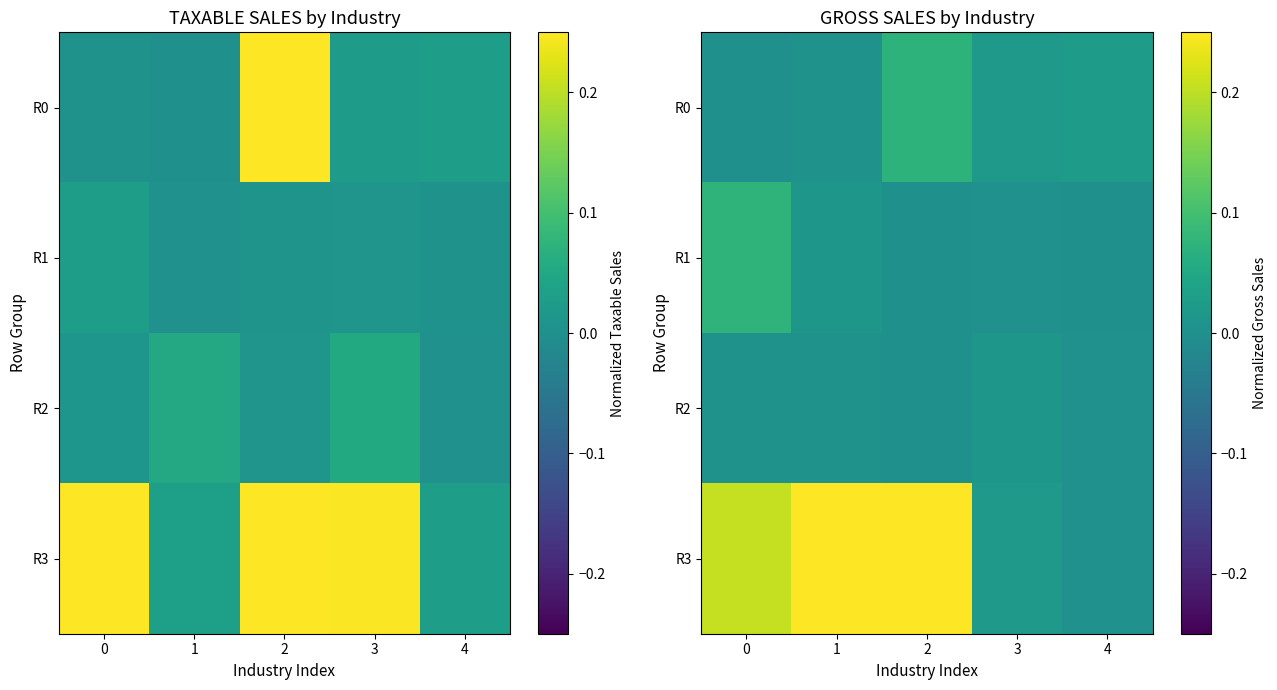

At which category is the sum across all series the highest?

1